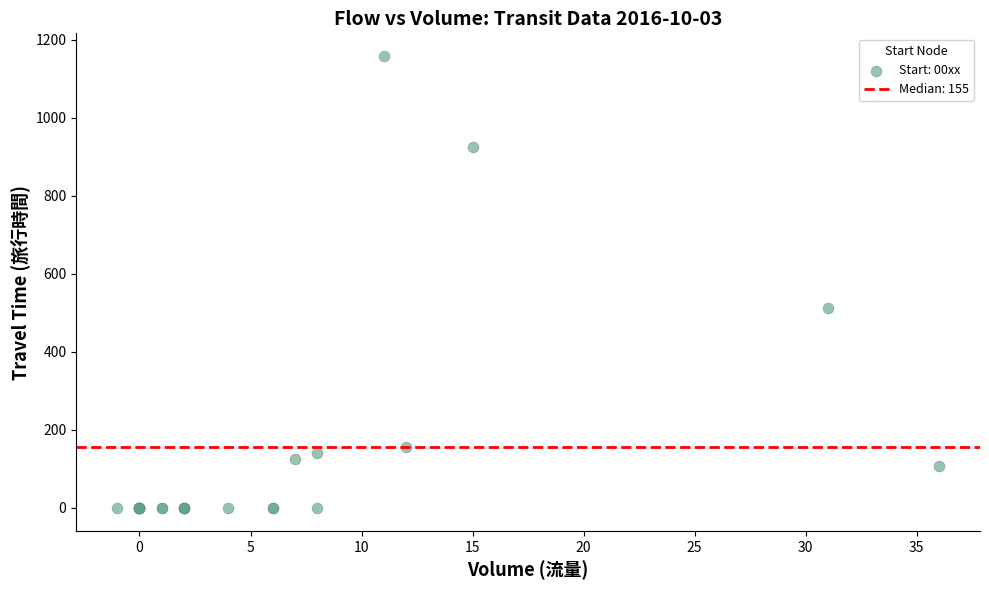

What Y value in the scatter plot is closest to 578?

512